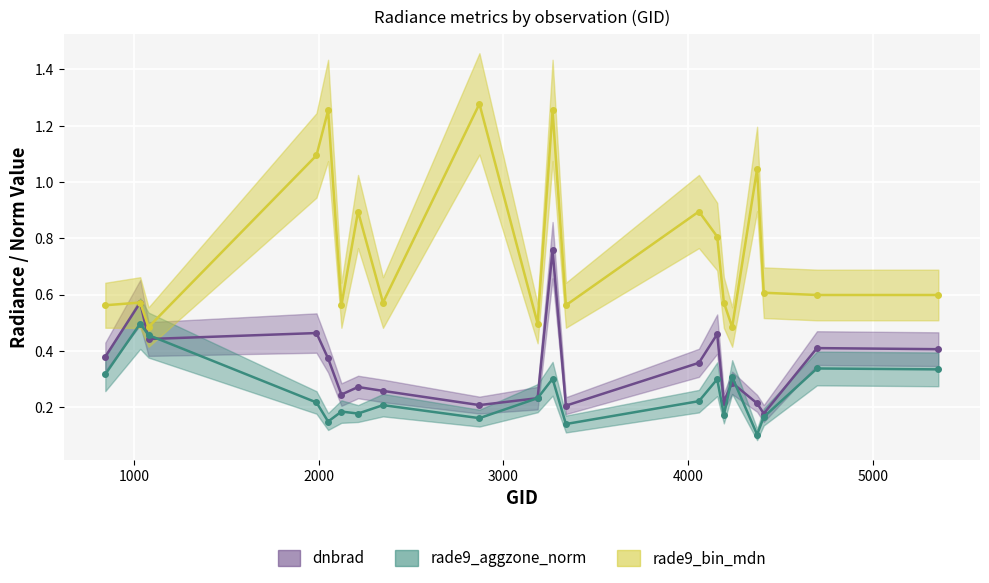

True or false: dnbrad and rade9_bin_mdn intersect in this chart.

False